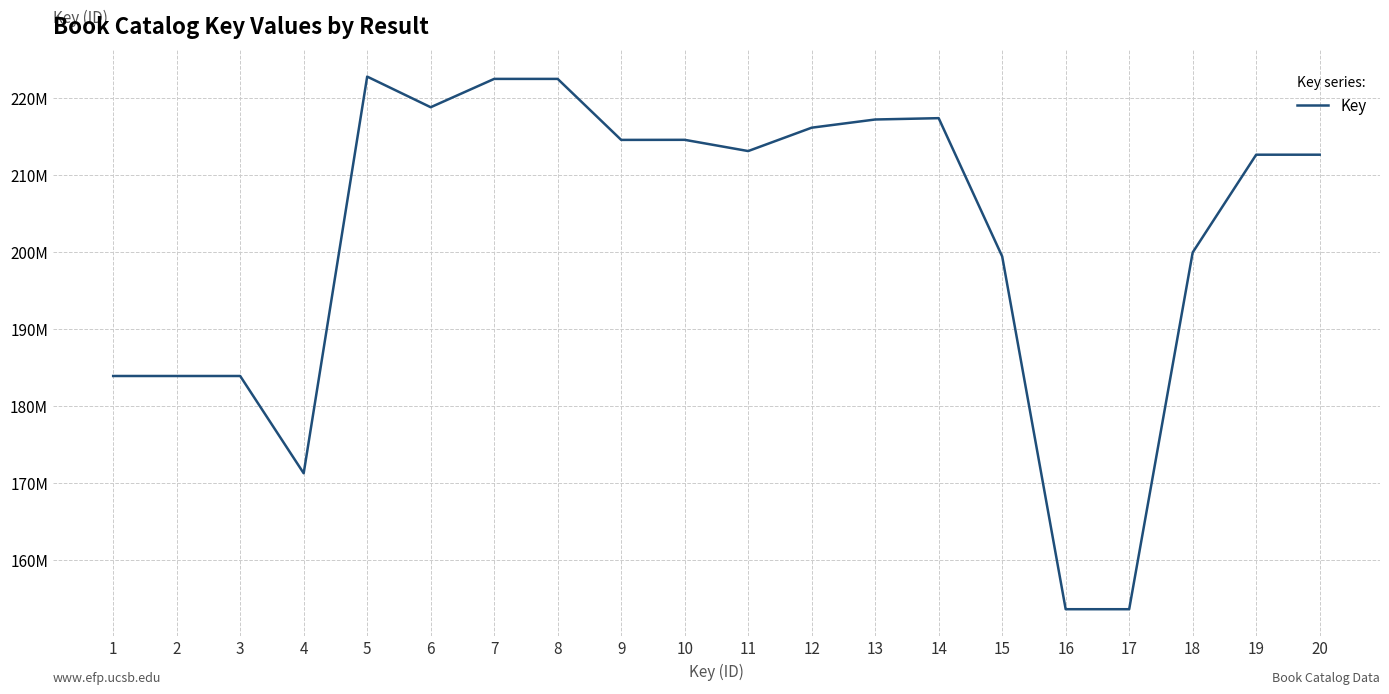

What is the change in value from 7 to 18?

-22538723